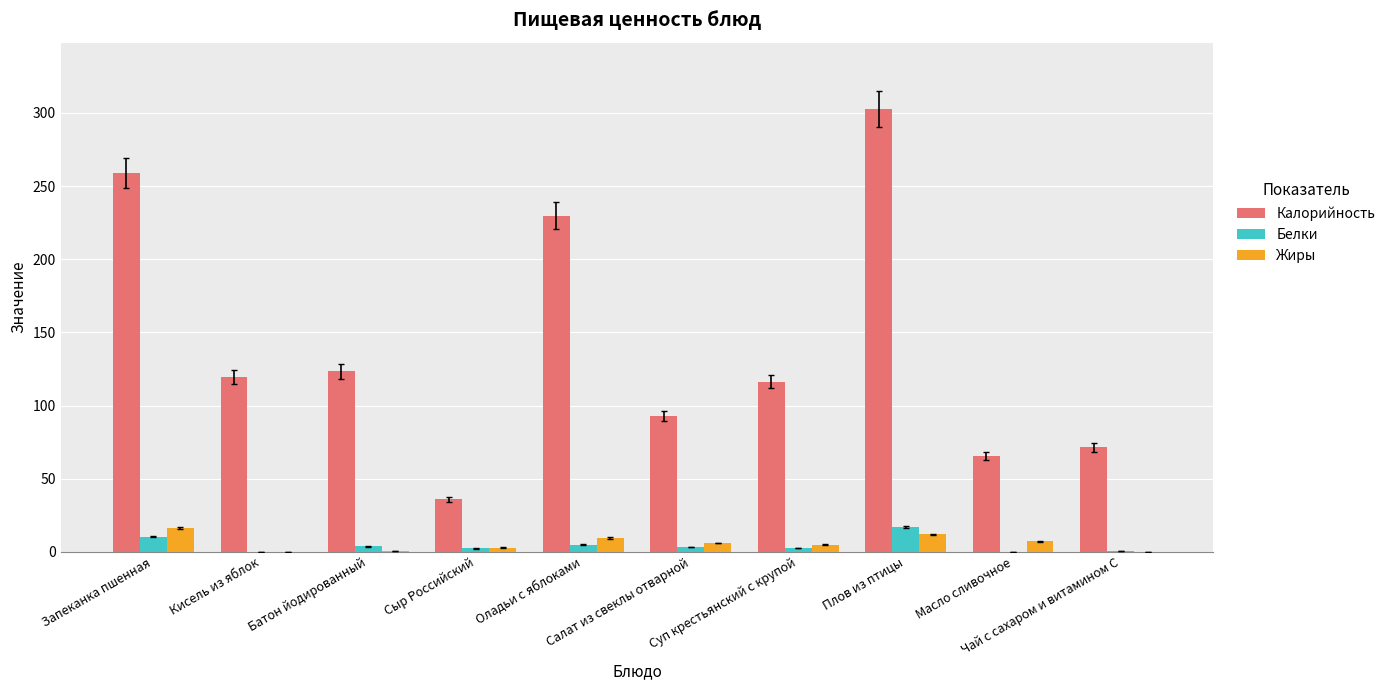

What are all the series names shown in the legend?

Калорийность, Белки, Жиры